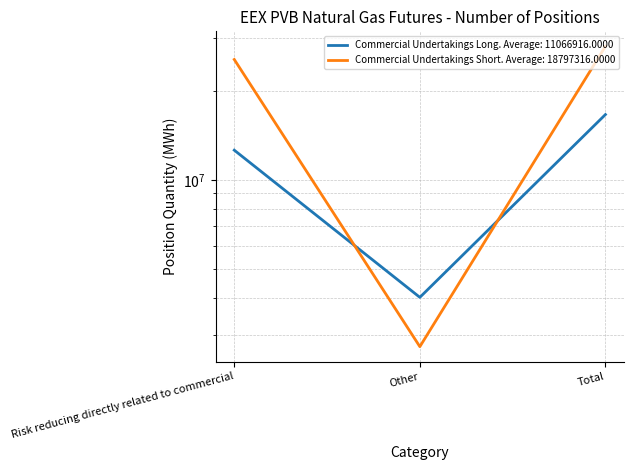

Reading left to right, list all the values displayed in this chart.

Commercial Undertakings Long: 12587564	4012810	16600374
Commercial Undertakings Short: 25460094	2735880	28195974